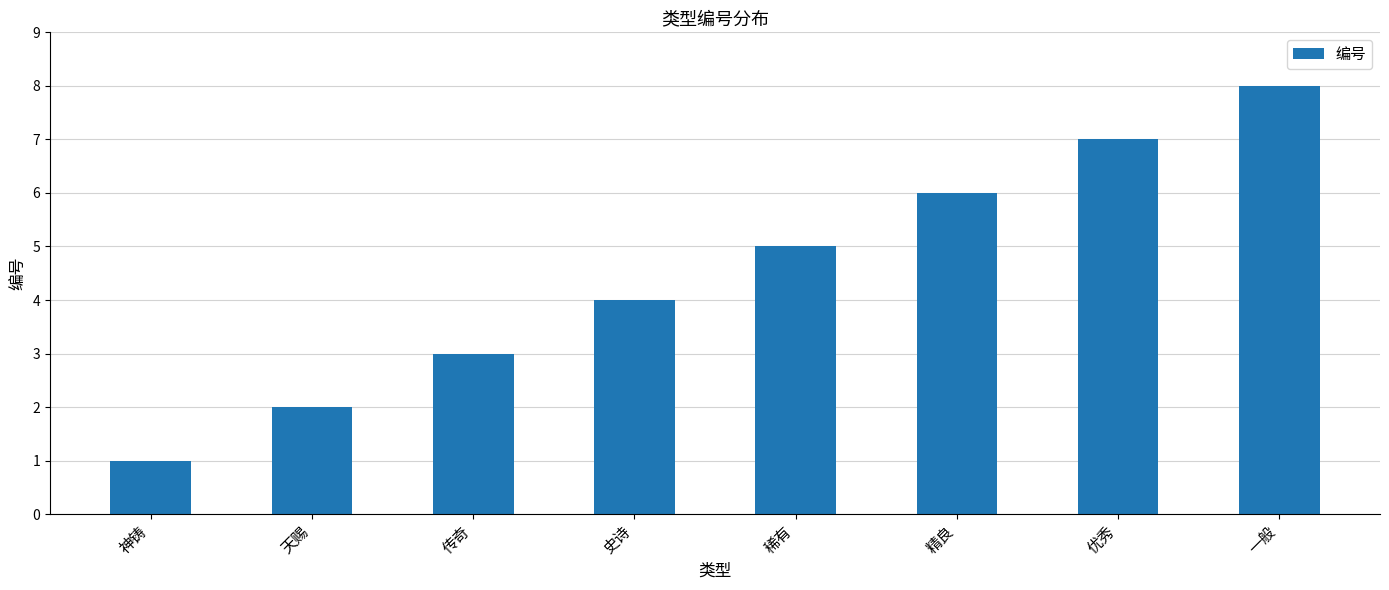

What is the change in value from 神铸 to 精良?

+5